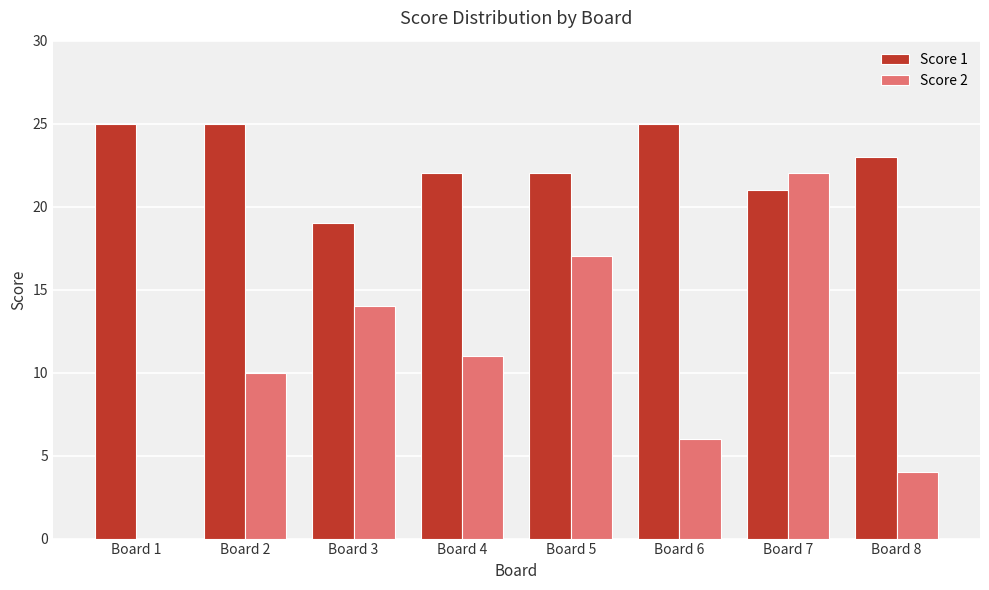

Count the number of categories in the chart.

8